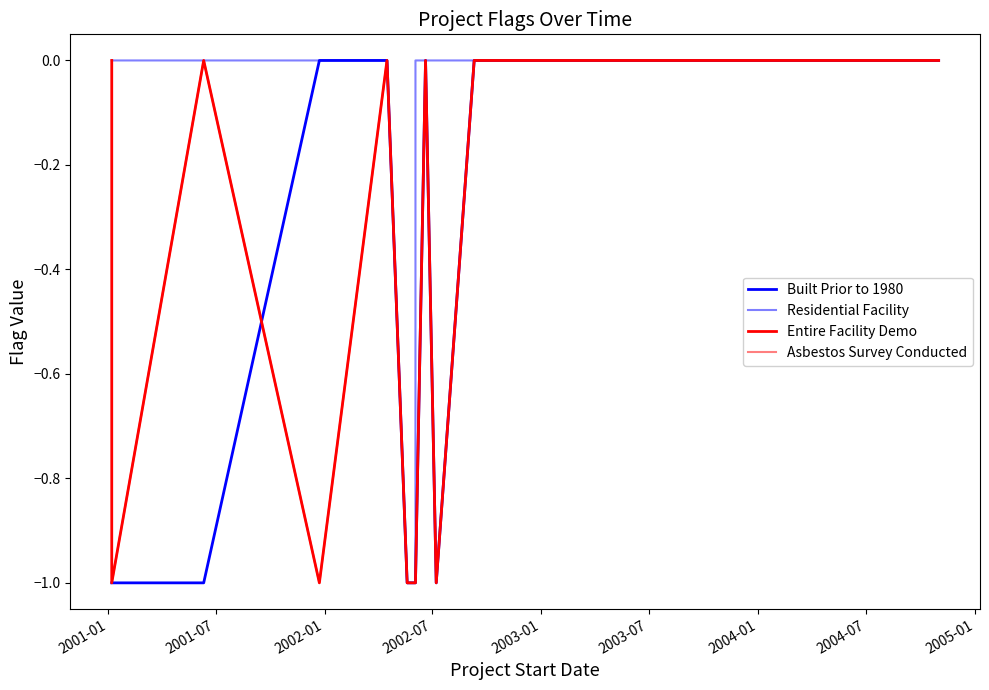

True or false: Entire Facility Demo and Asbestos Survey Conducted cross at least once.

False